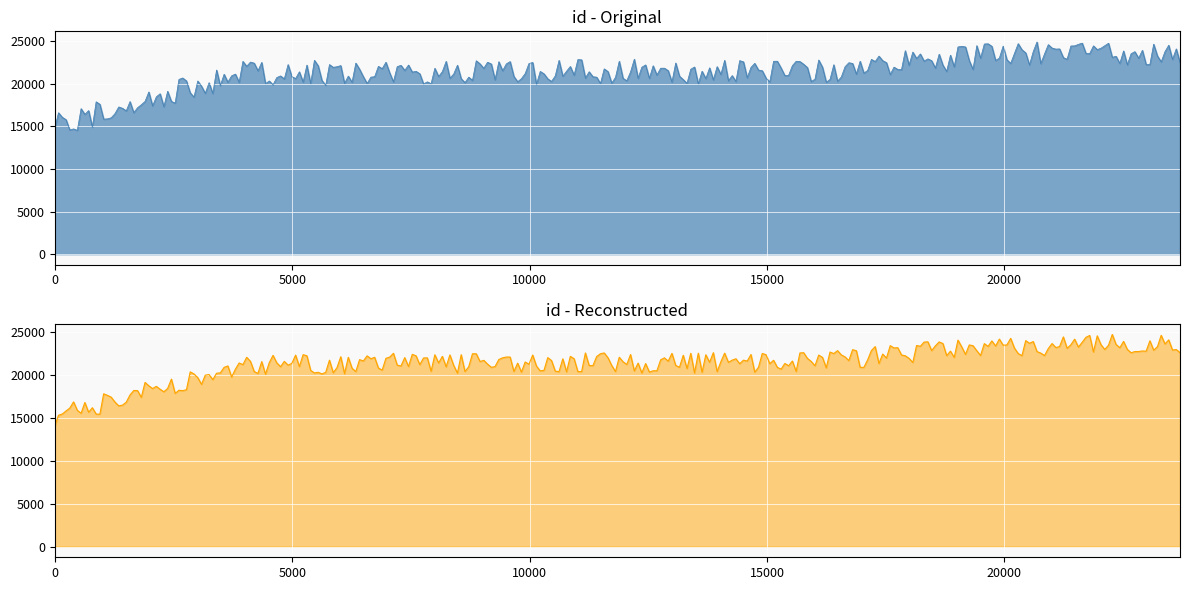

What is the change in value from 7486 to 7781?

+2123